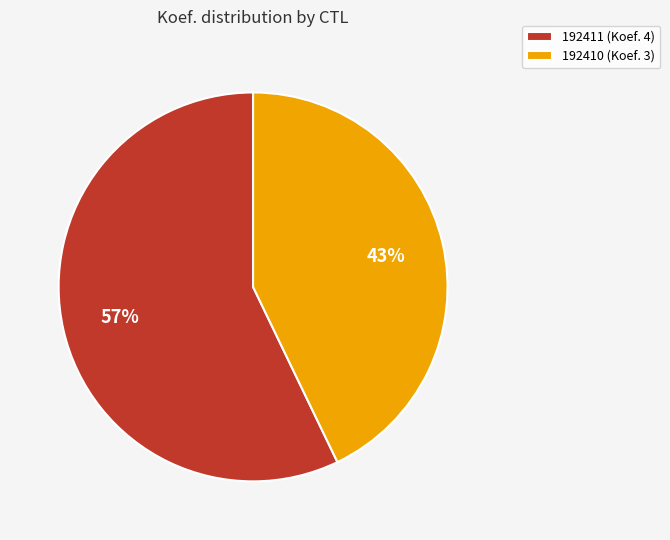

To the nearest percent, what is the combined percentage of 192411 and 192410?

100%